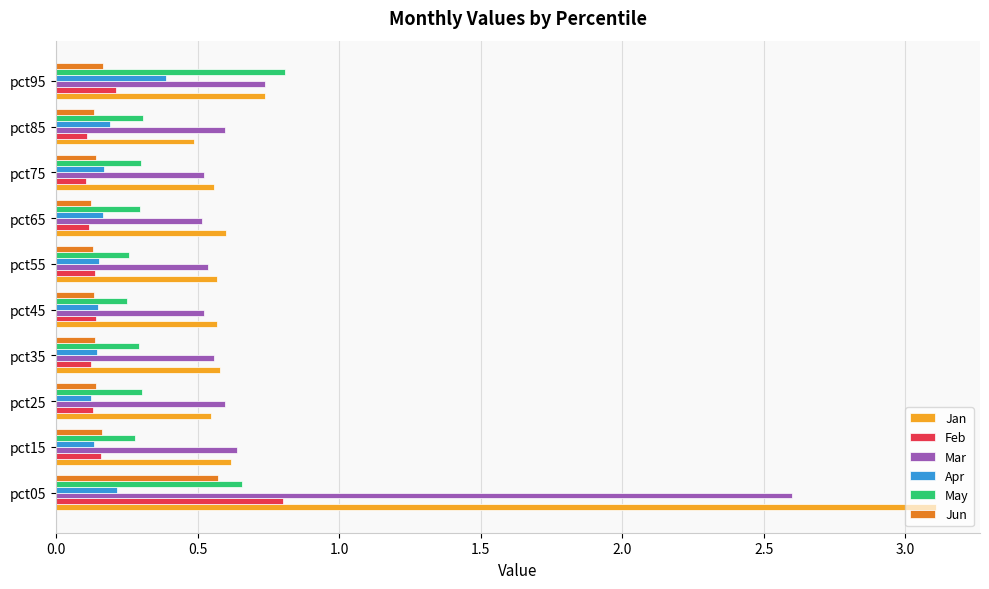

What is the average value of the Mar series?

0.8